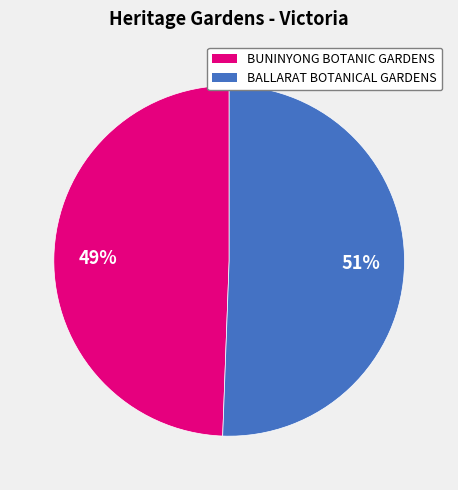

Count the number of slices in the pie.

2